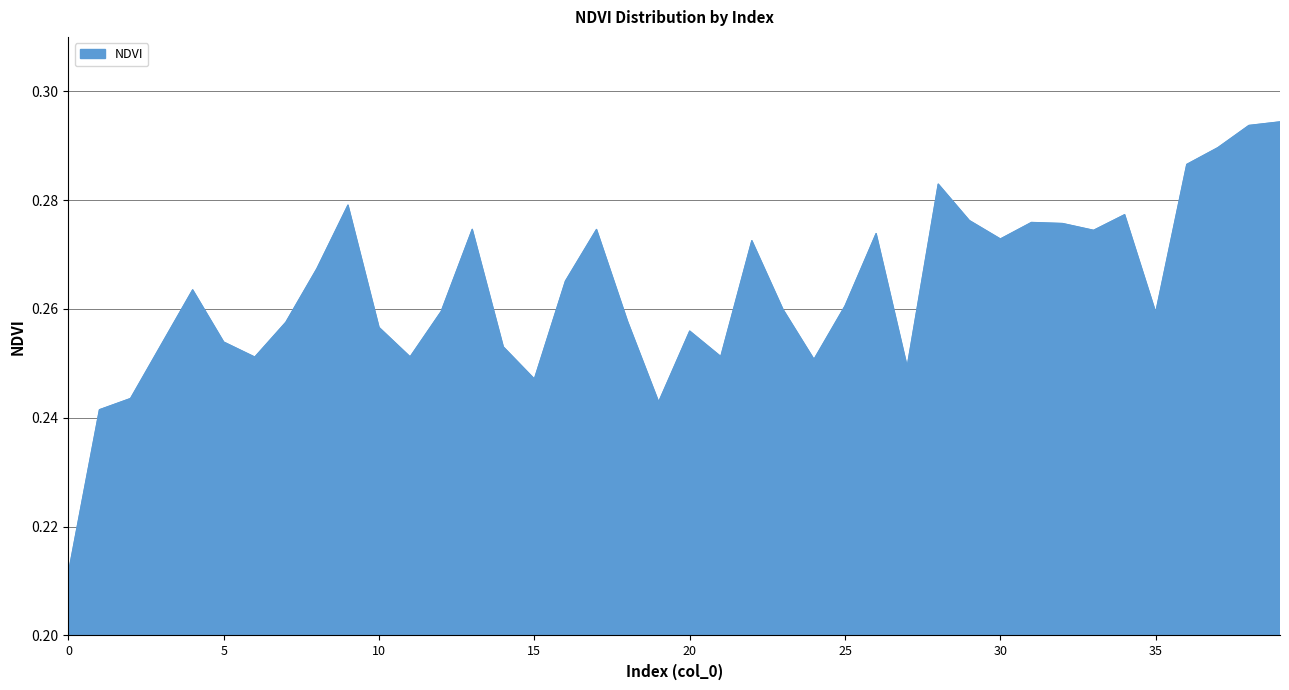

How many interior local valleys (lower than both neighbors) does the data have?

10